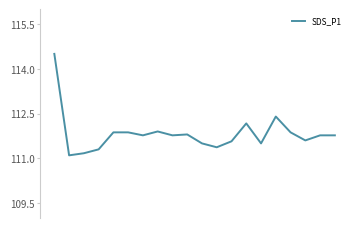

What is the difference between the maximum and minimum values?

3.4